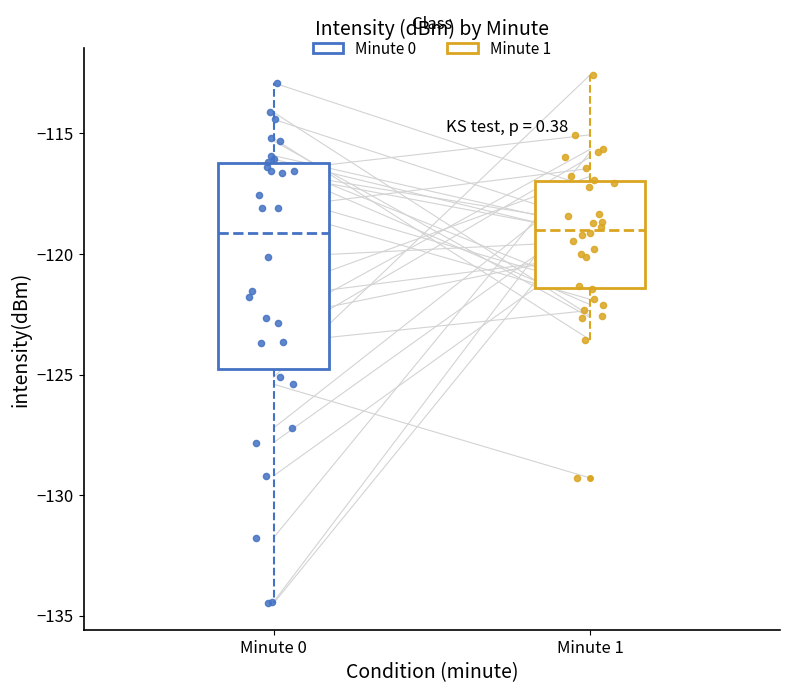

Reading left to right, read every box against the y-axis: the position of its median line, the range the box covers, and the ends of its whiskers. The values are not printed on the chart, so give them approximately, as read against the axis.

Minute 0: median -119.0, box -125.0 to -116.0, whiskers -134.5 to -113.0
Minute 1: median -119.0, box -121.5 to -117.0, whiskers -123.5 to -112.5